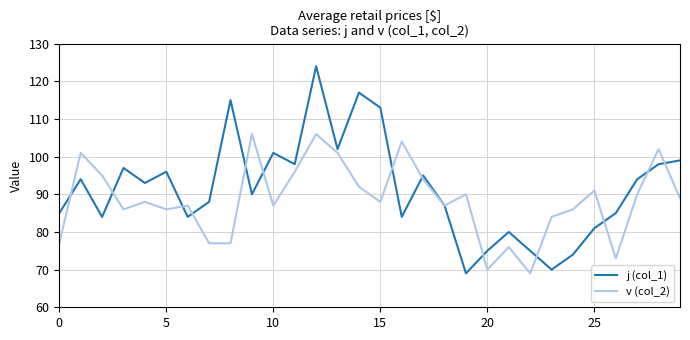

Which series has the largest range (max minus min)?

j (col_1)